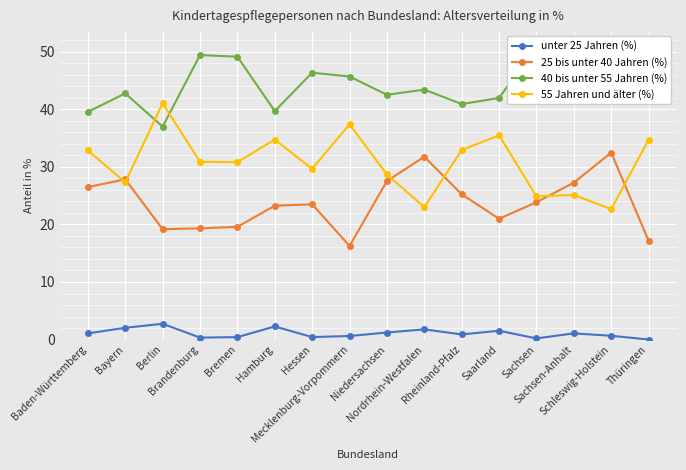

How many distinct data groups are displayed?

4